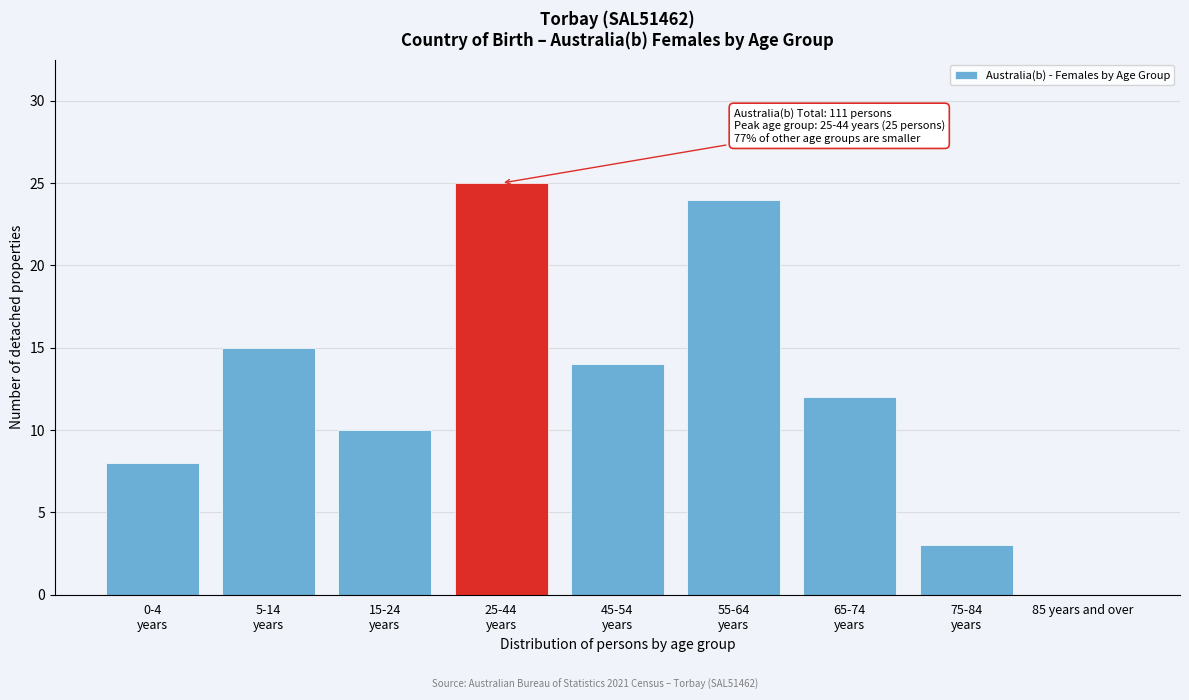

What is the maximum value shown in the chart?

25